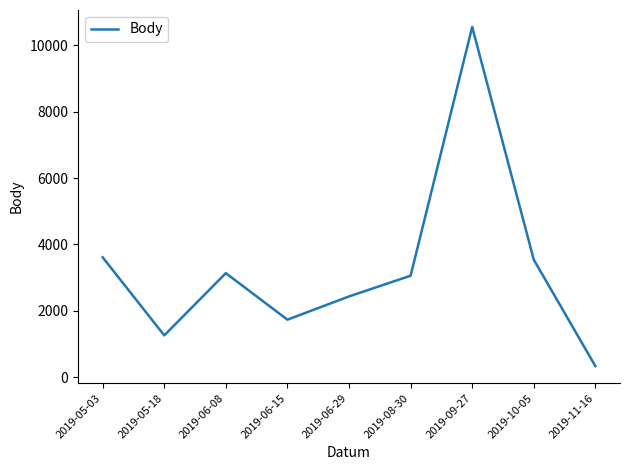

Reading left to right, transcribe all the data shown in this chart.

2019-05-03=3612	2019-05-18=1261	2019-06-08=3135	2019-06-15=1734	2019-06-29=2434	2019-08-30=3058	2019-09-27=10550	2019-10-05=3541	2019-11-16=335